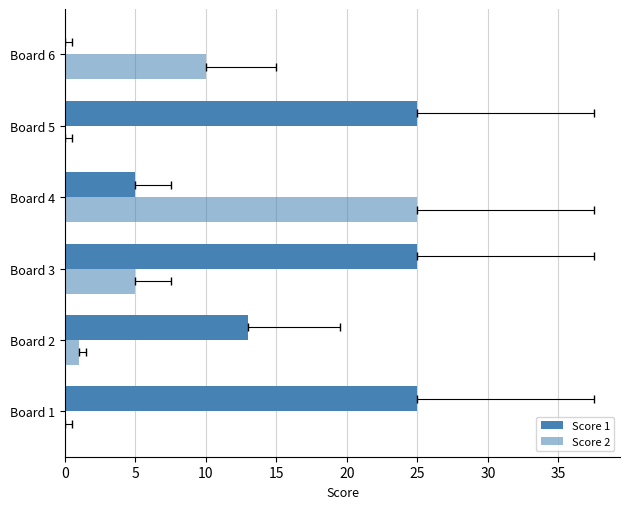

True or false: Score 1 has a value of 25 at Board 5.

True